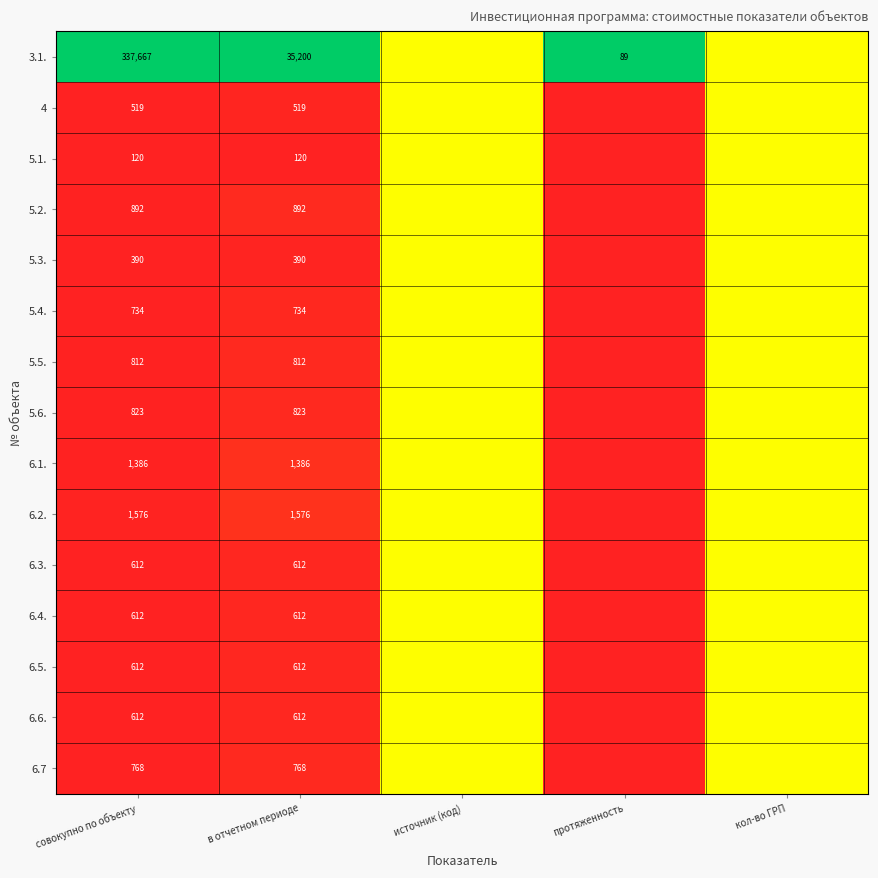

True or false: 6.4. has a value of 0.0 at в отчетном периоде.

False